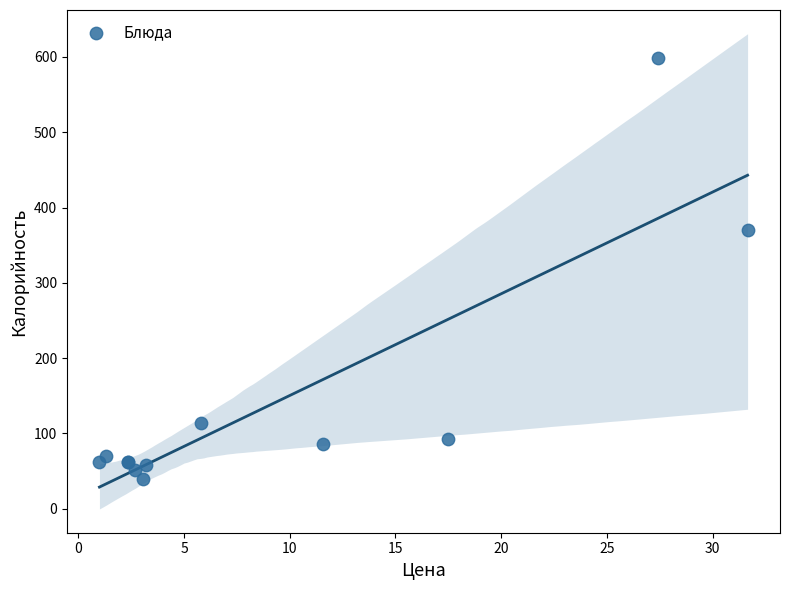

What Y value in the scatter plot is closest to 319?

370.8